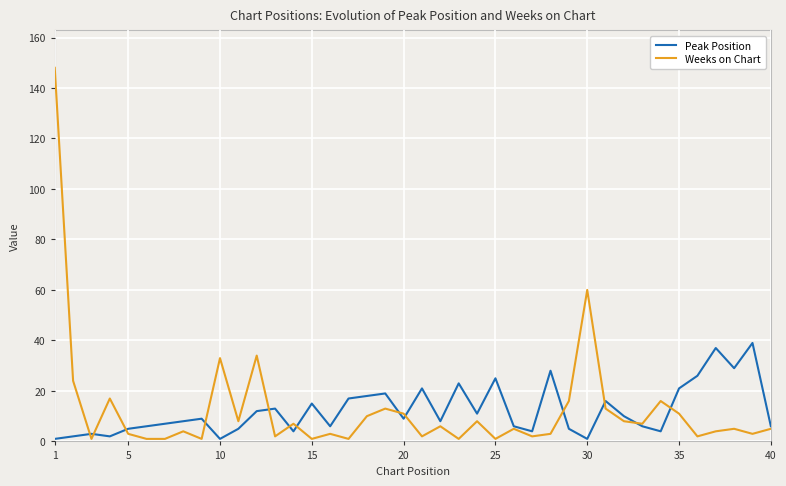

Does the chart display data point markers on the line(s)?

No